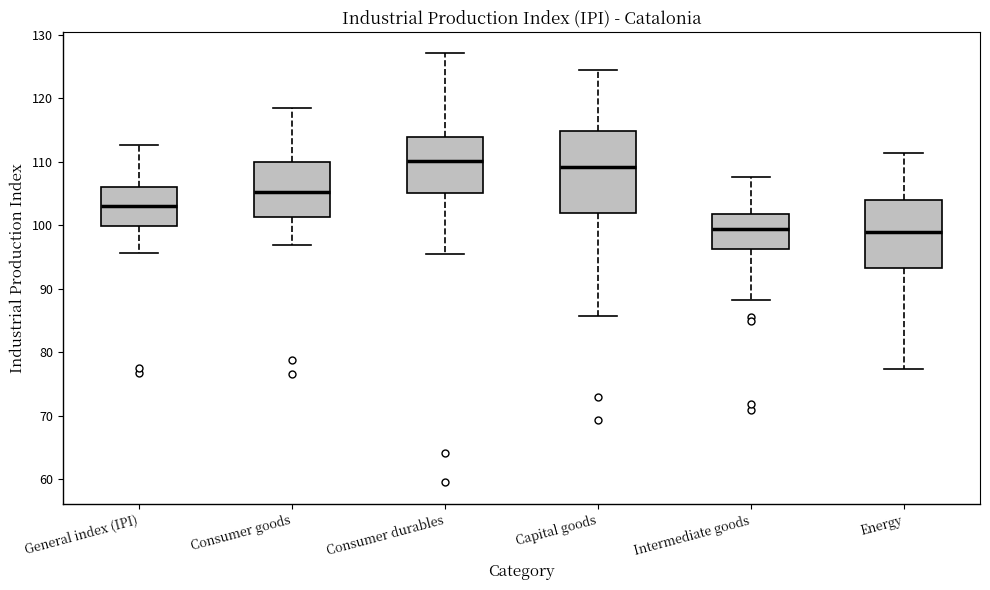

Reading left to right, read every box against the y-axis: the position of its median line, the range the box covers, and the ends of its whiskers. The values are not printed on the chart, so give them approximately, as read against the axis.

General index (IPI): median 103, box 100 to 106, whiskers 96 to 113
Consumer goods: median 105, box 101 to 110, whiskers 97 to 119
Consumer durables: median 110, box 105 to 114, whiskers 96 to 127
Capital goods: median 109, box 102 to 115, whiskers 86 to 125
Intermediate goods: median 100, box 96 to 102, whiskers 88 to 108
Energy: median 99, box 93 to 104, whiskers 77 to 111